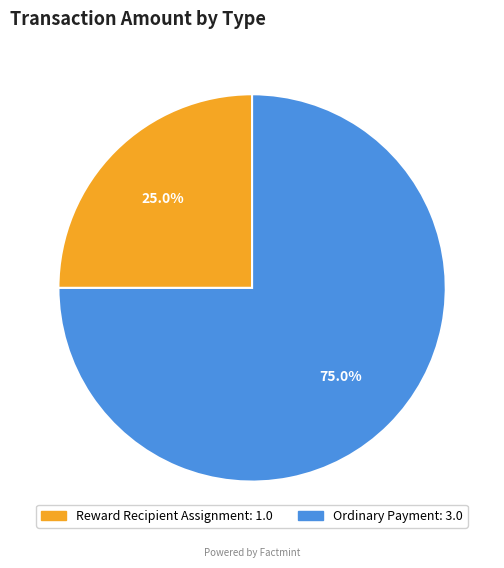

To the nearest percent, what is the difference between the largest and smallest slice percentages?

50%